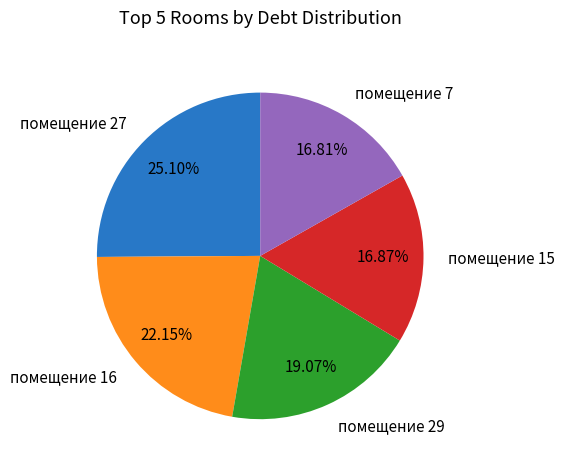

Count the number of slices in the pie.

5